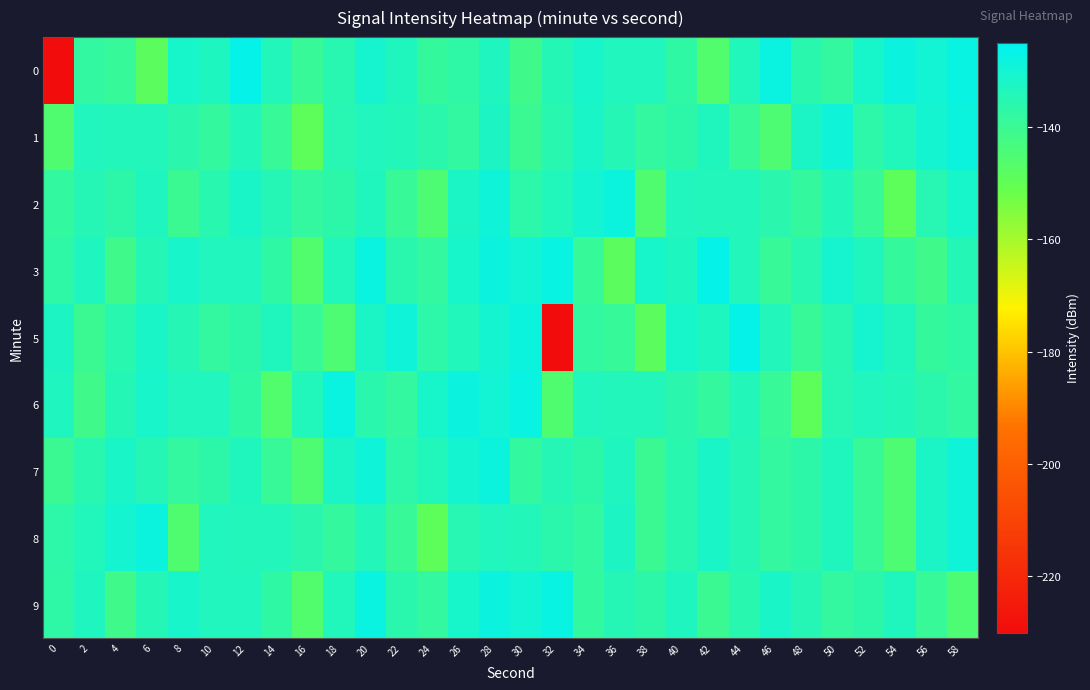

What is the maximum value shown in the chart?

-126.4